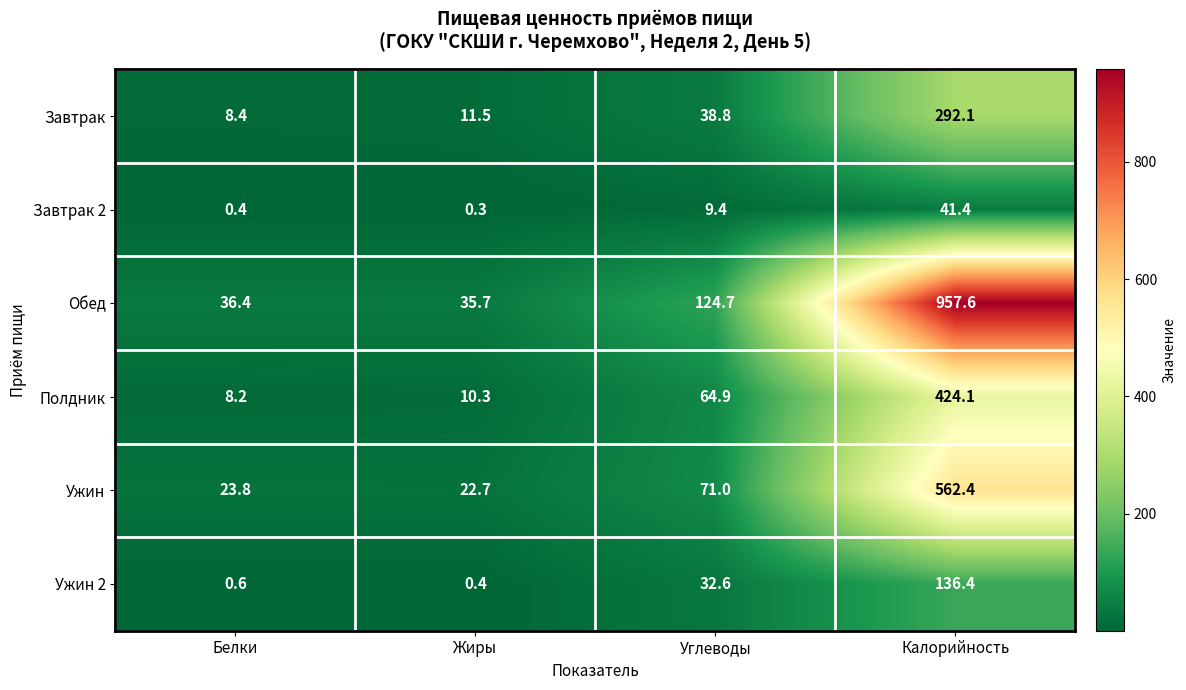

What is the spread (max minus min) of values at Калорийность?

916.2